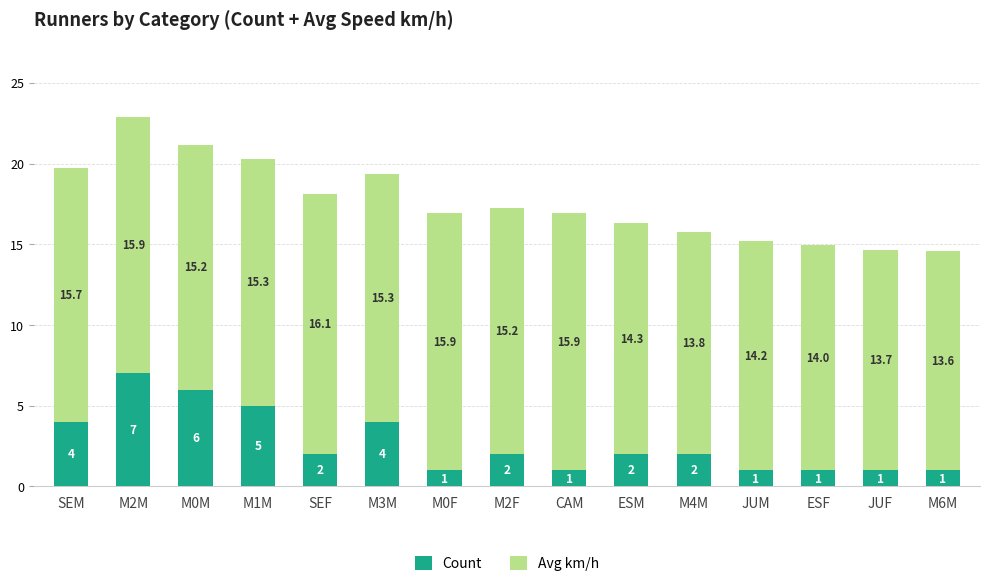

Count the number of data series in this chart.

2